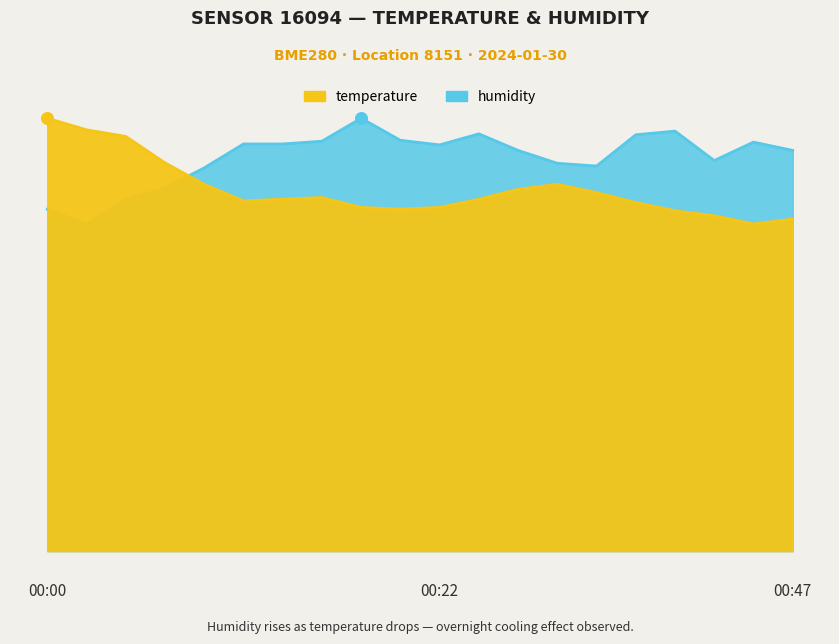

Is the value of temperature at 00:12 greater than the value of humidity at 00:07?

No